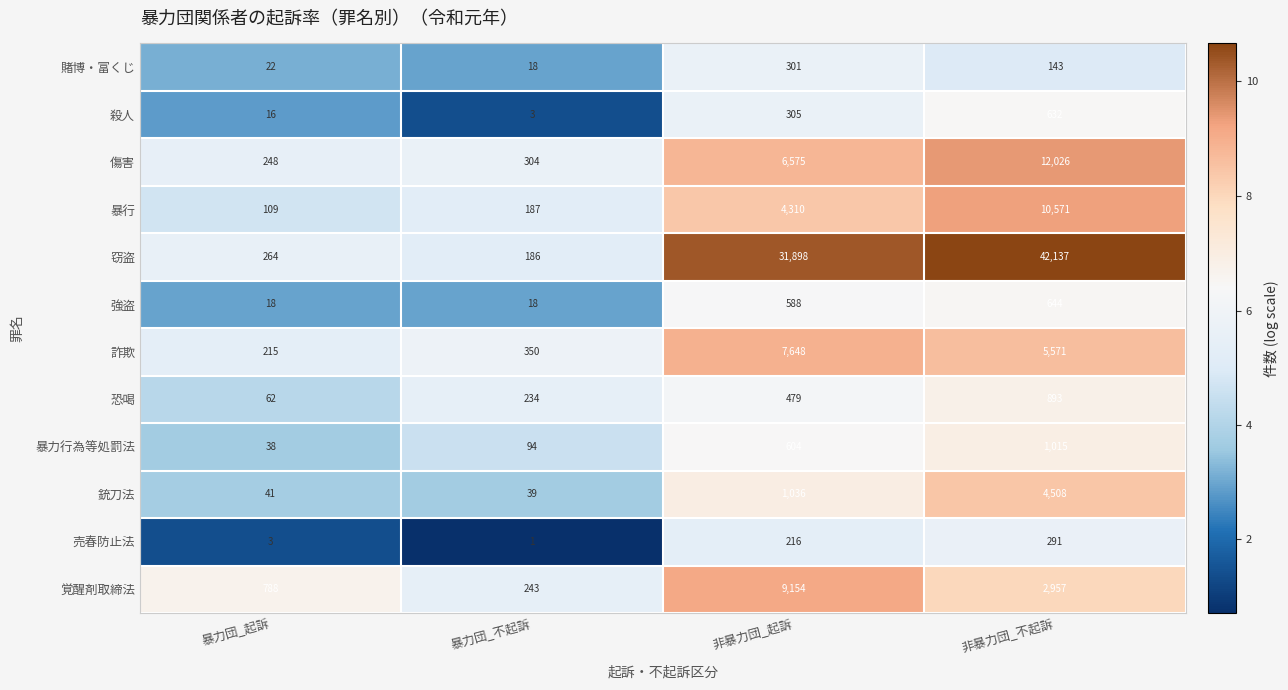

What is the sum of the 殺人 values at 暴力団_不起訴 and 非暴力団_起訴?

308